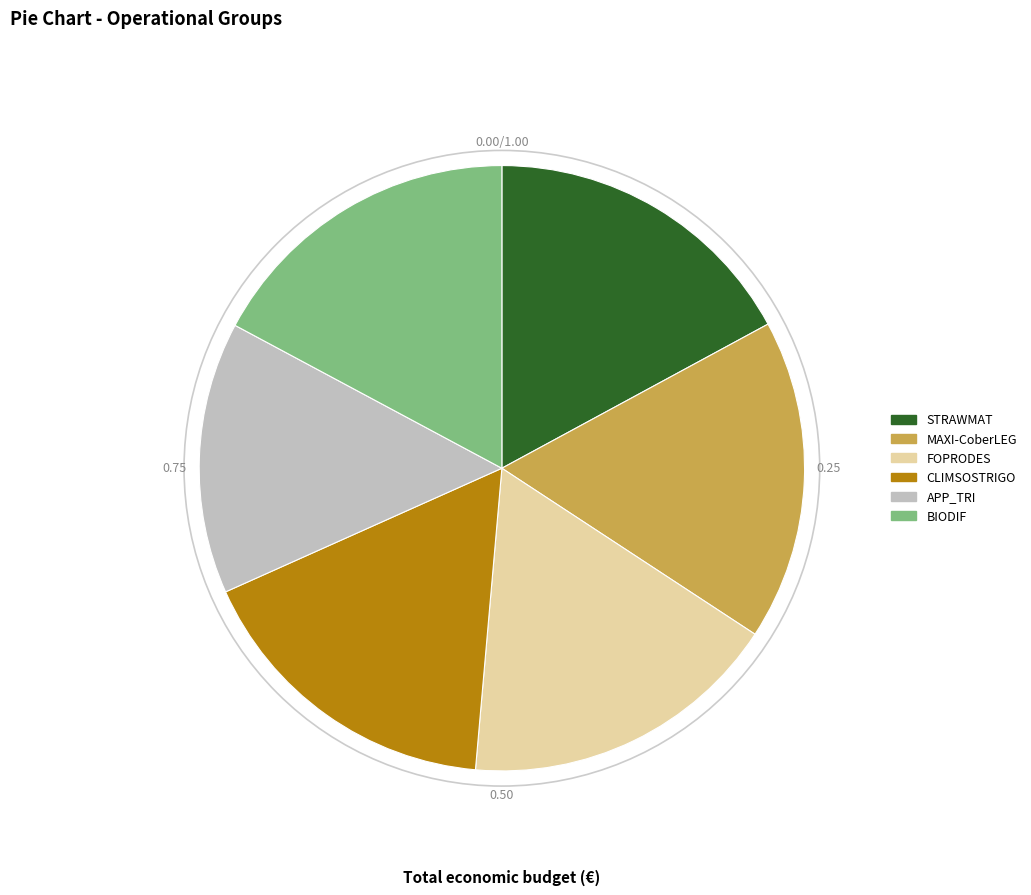

Is the sum of STRAWMAT and FOPRODES greater than half?

No